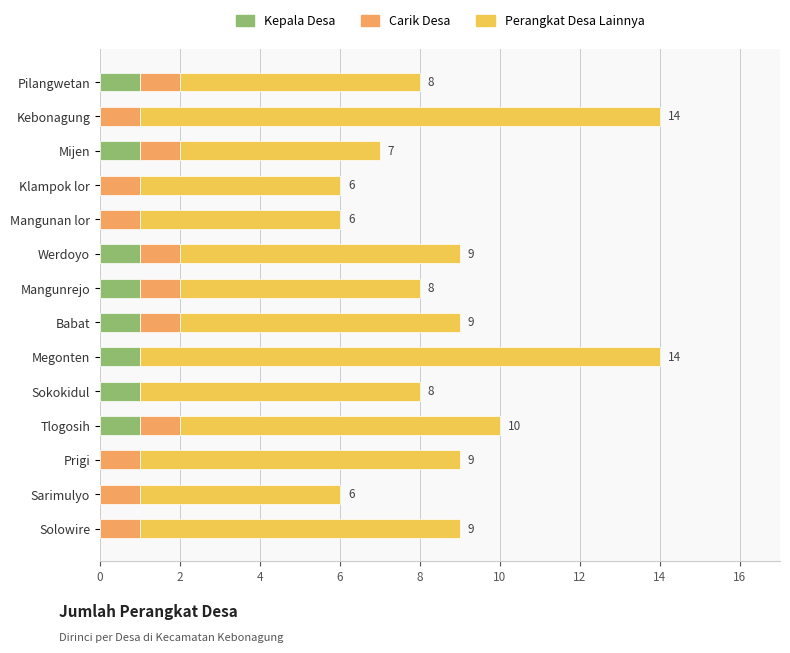

What is the total value across all series at Mangunan lor?

6